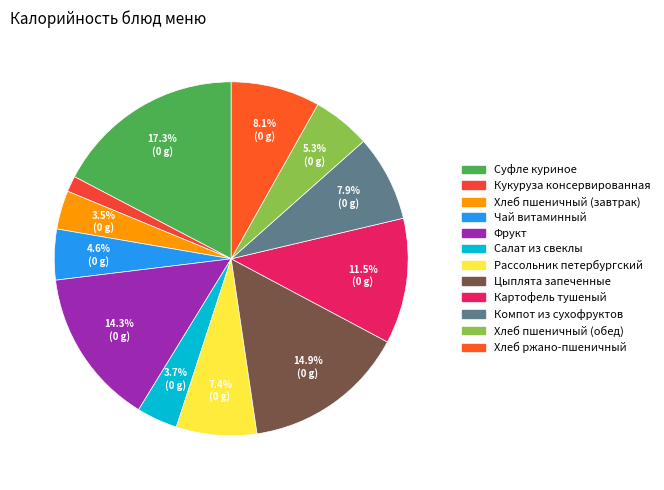

To the nearest percent, what portion does Цыплята запеченные represent?

15%